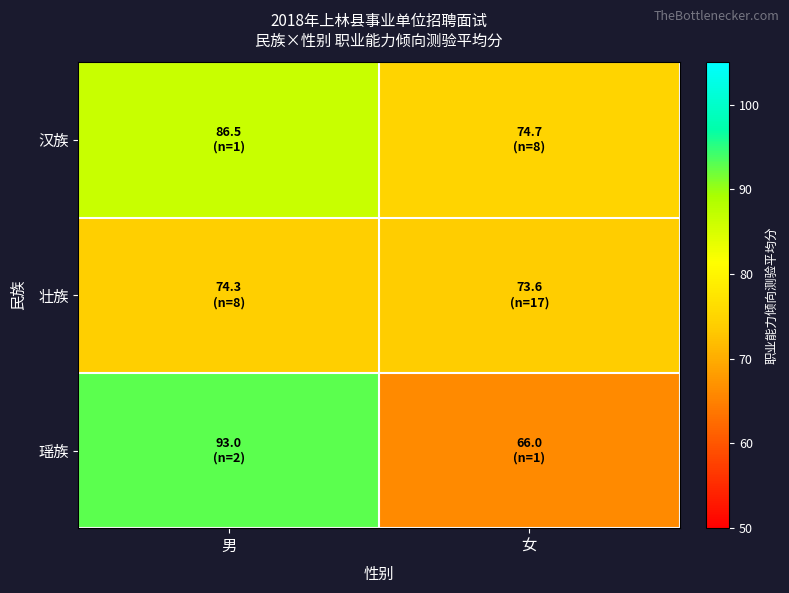

What is the total value across all series at 男?

253.7